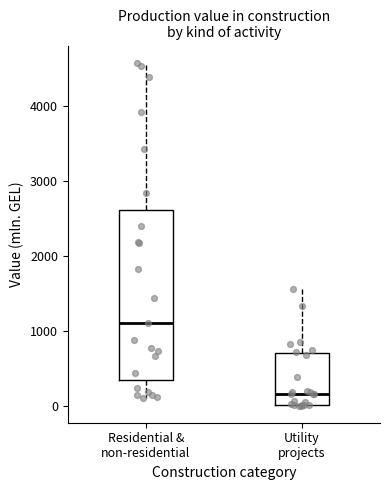

Where does the upper whisker of the box for Utility projects end on the y-axis? The values are not printed on the chart, so give them approximately, as read against the axis.

1600